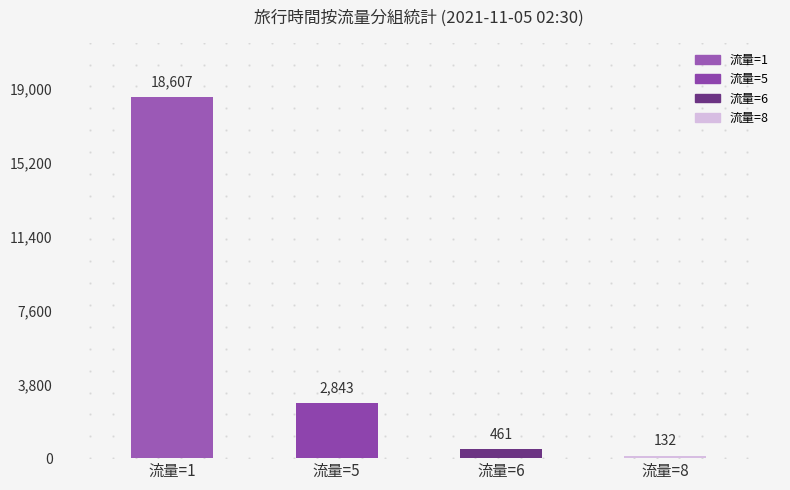

Rank the categories by value from lowest to highest.

流量=8, 流量=6, 流量=5, 流量=1